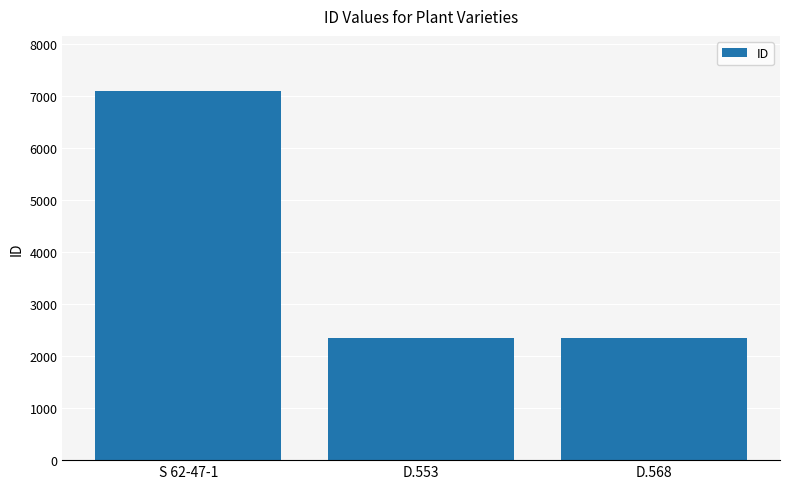

What is the smallest value displayed?

2340